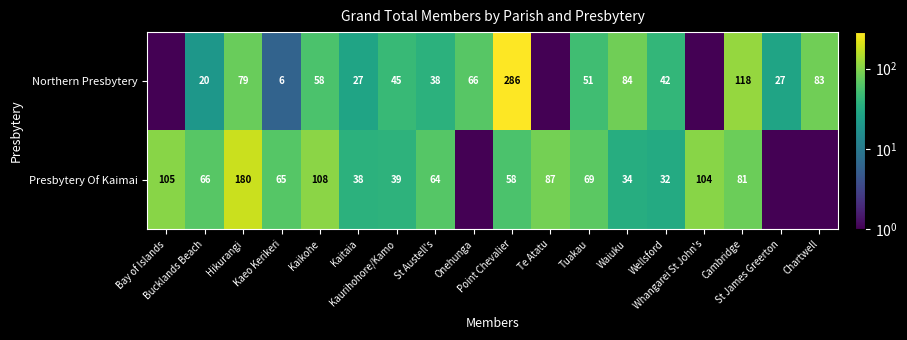

Which series changed the most between Wellsford and Cambridge?

Northern Presbytery